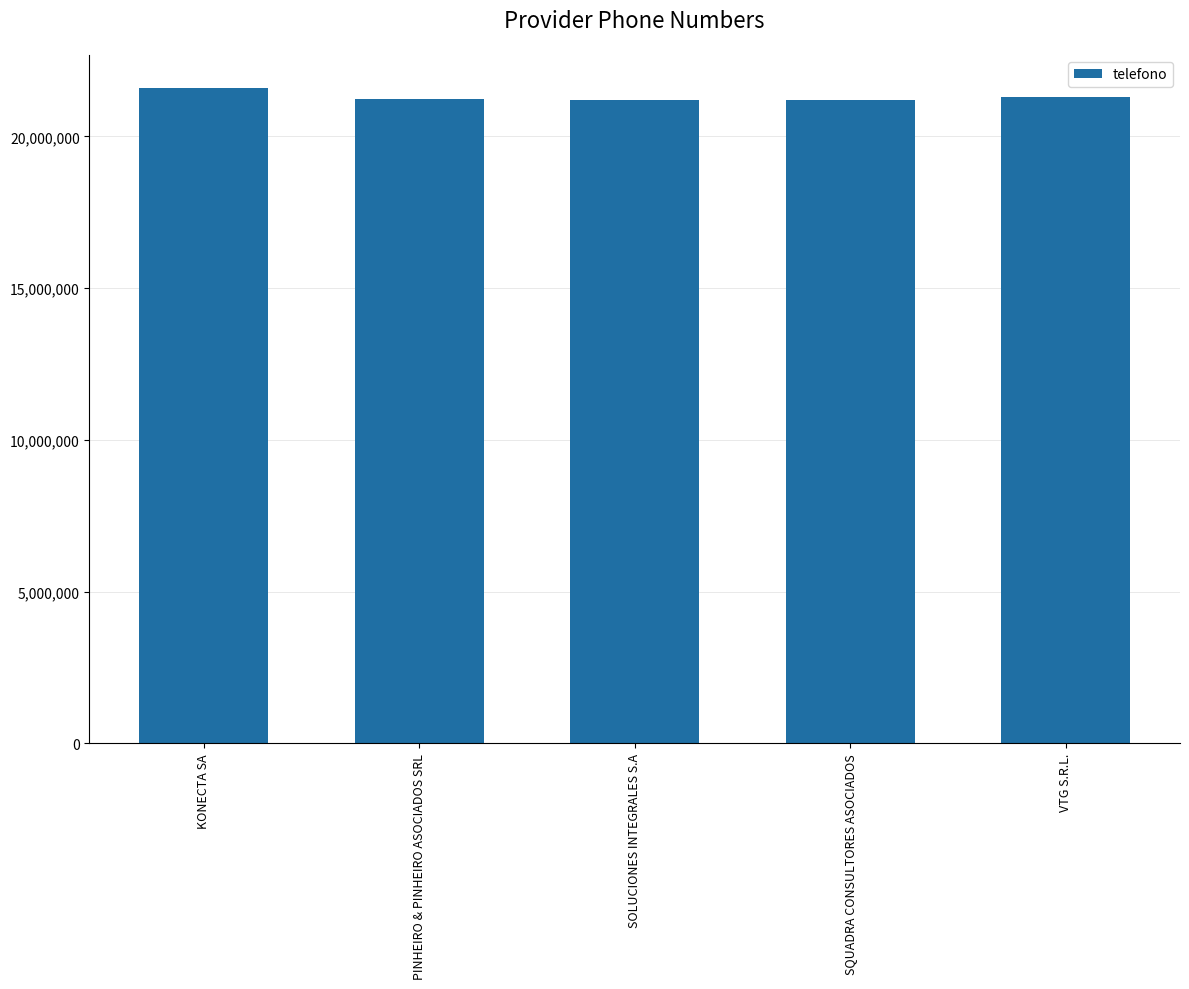

What is the approximate value at VTG S.R.L.?

21302084